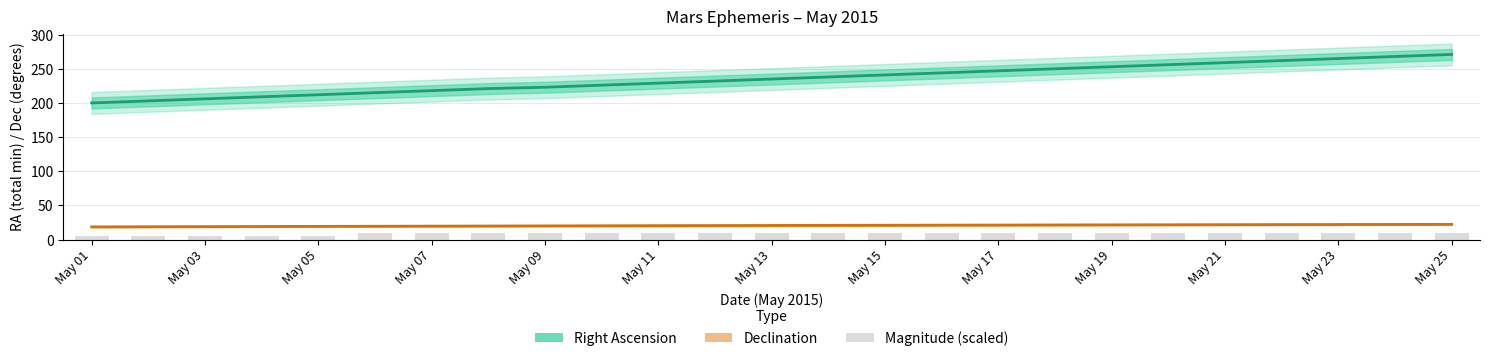

What is the maximum value shown in the chart?

271.0